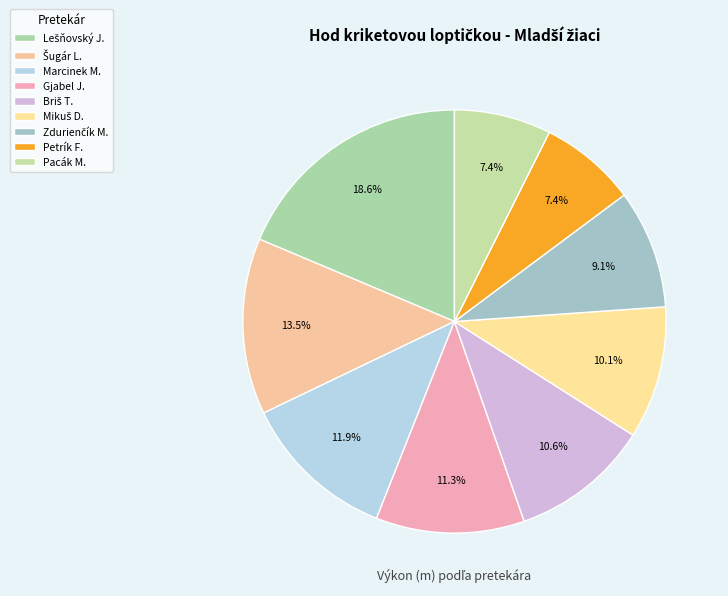

Count the number of slices in the pie.

9